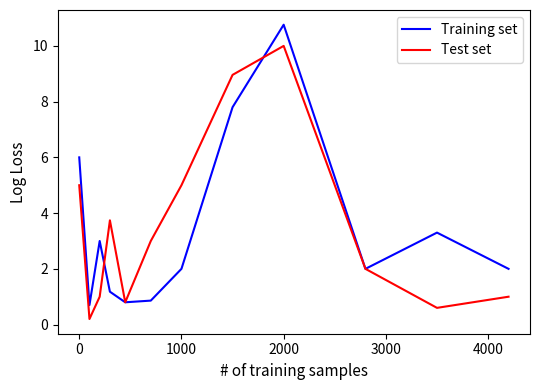

Which series has the largest range (max minus min)?

Training set